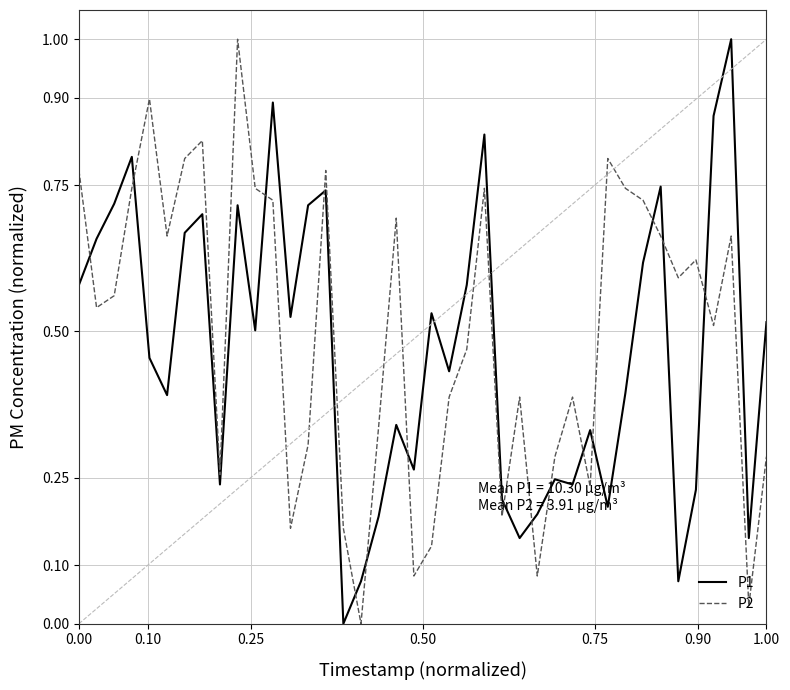

How many lines are shown in the chart?

2